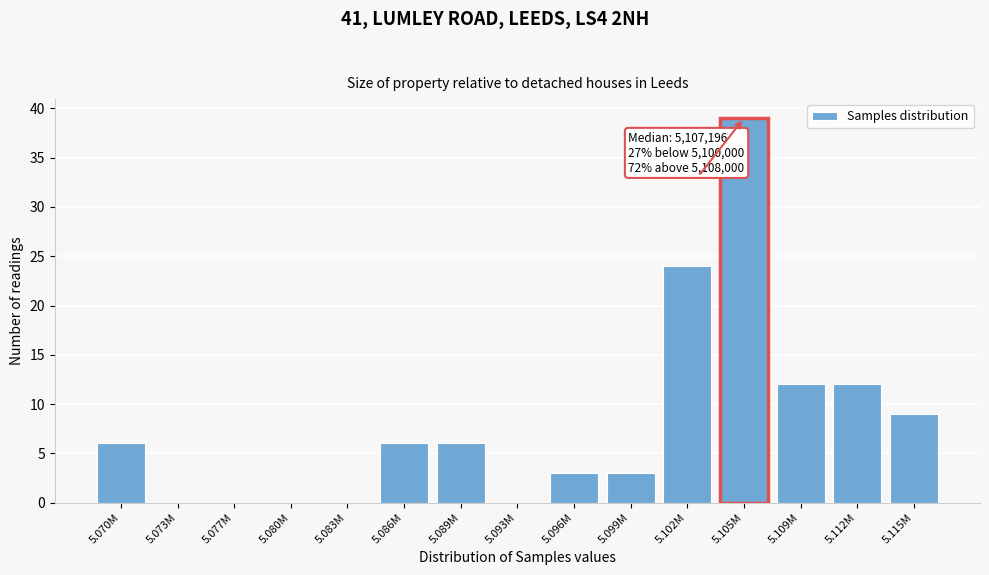

Reading right to left, transcribe all the data shown in this chart.

5.115M=9	5.112M=12	5.109M=12	5.105M=39	5.102M=24	5.099M=3	5.096M=3	5.093M=0	5.089M=6	5.086M=6	5.083M=0	5.080M=0	5.077M=0	5.073M=0	5.070M=6